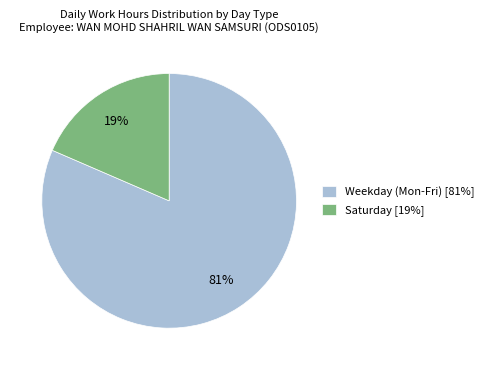

The Saturday [19%] slice represents 28% of the pie. True or false?

False